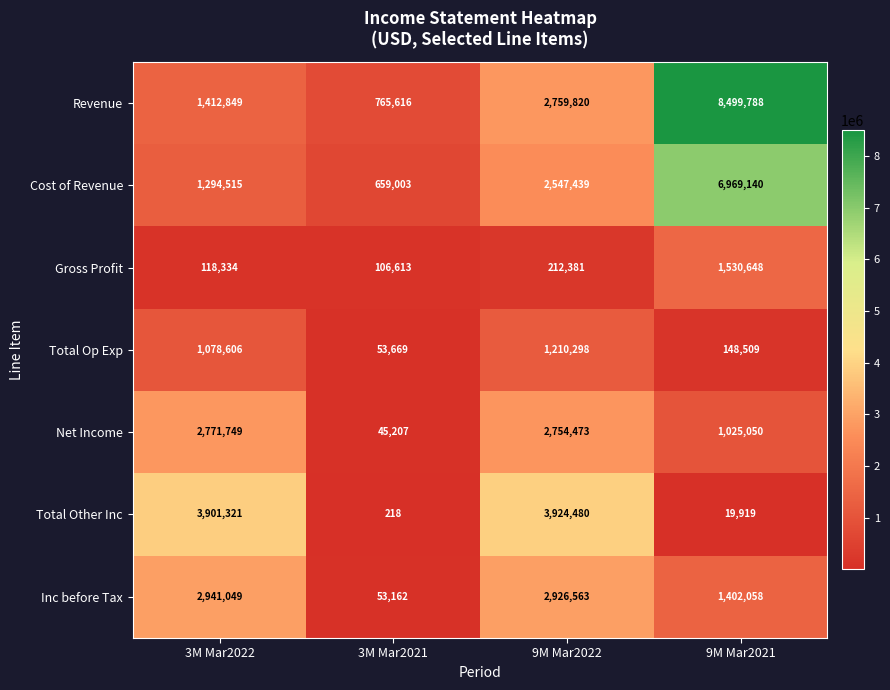

Read the Inc before Tax value at 3M Mar2021, to the nearest 10.

53160